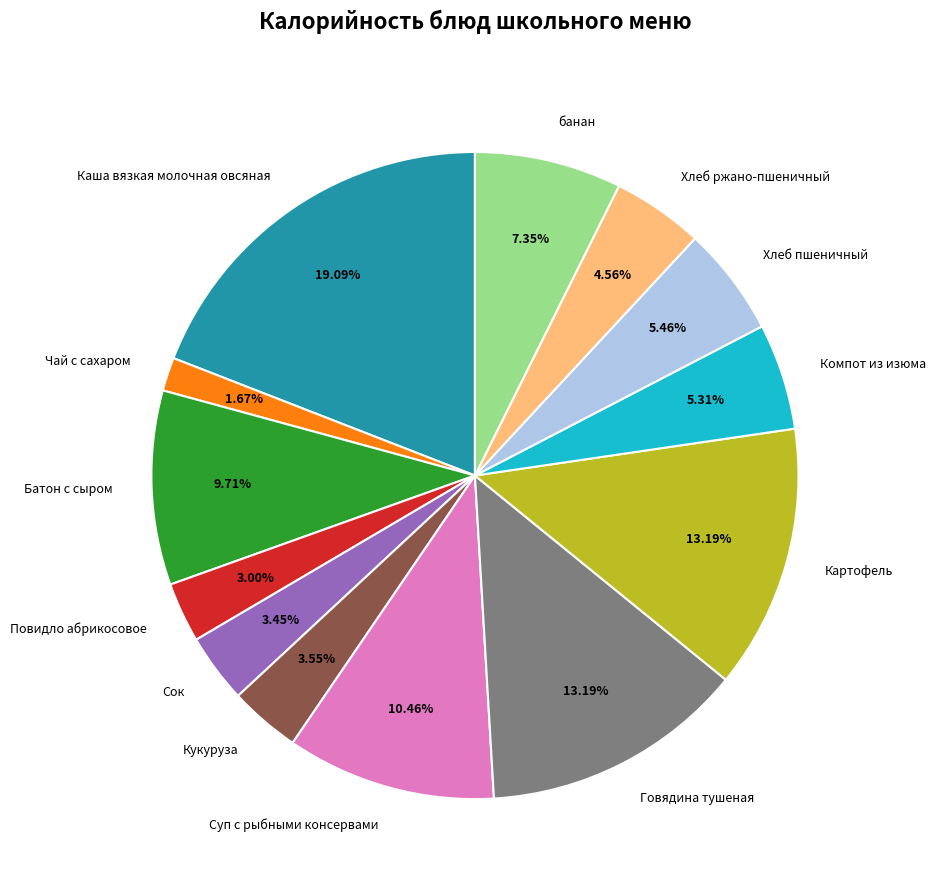

Is Хлеб ржано-пшеничный the majority of the pie?

No